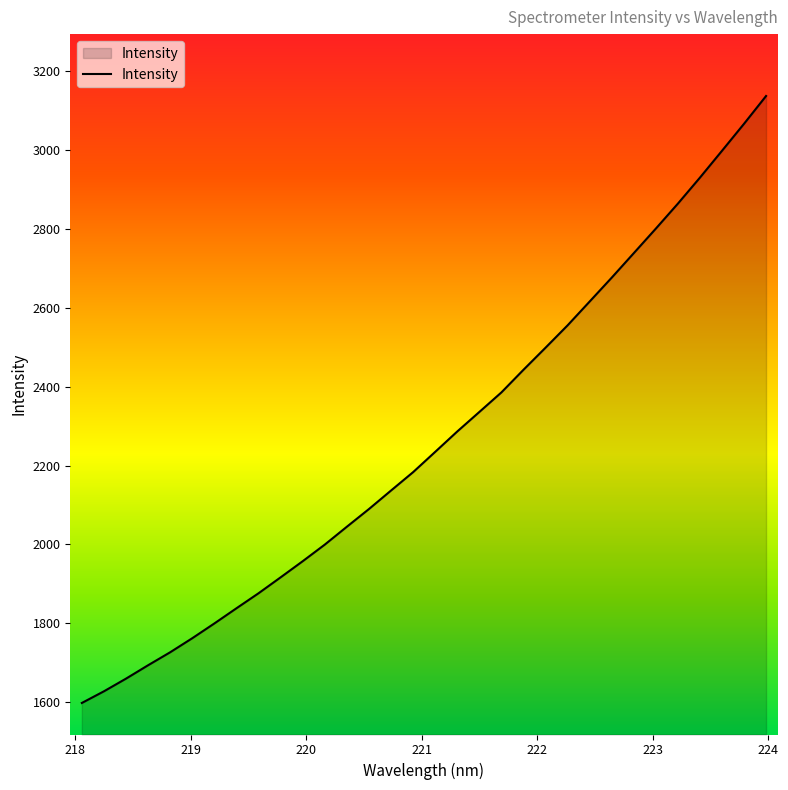

What is the difference between the maximum and minimum values?

1538.1